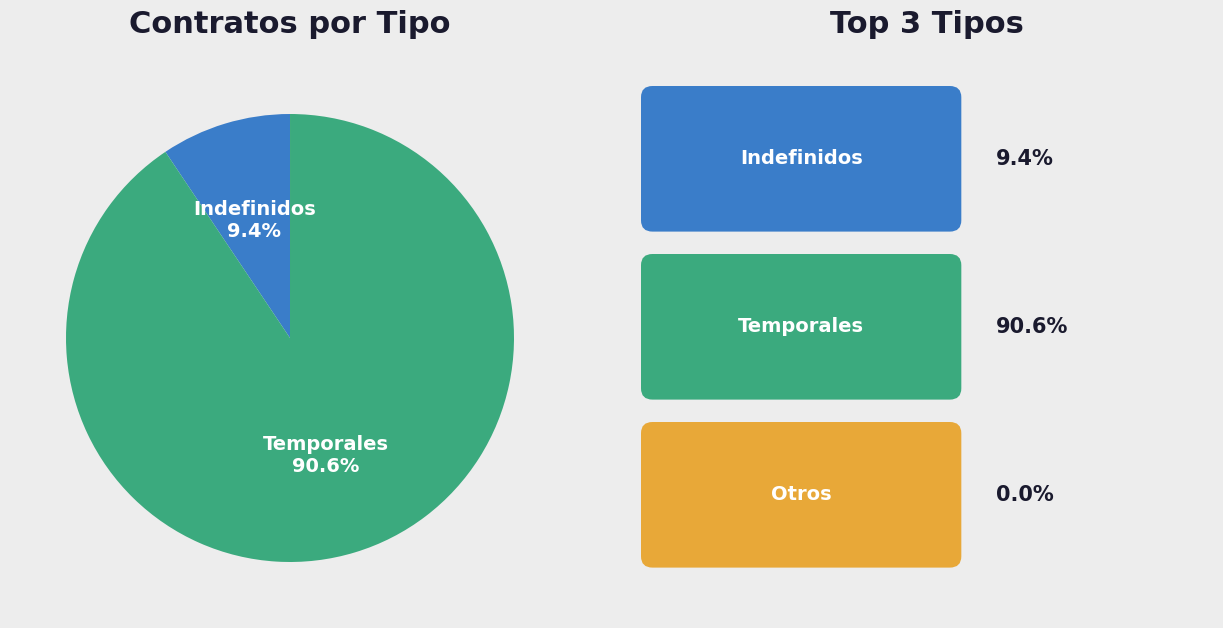

Does any single category account for the majority?

Yes